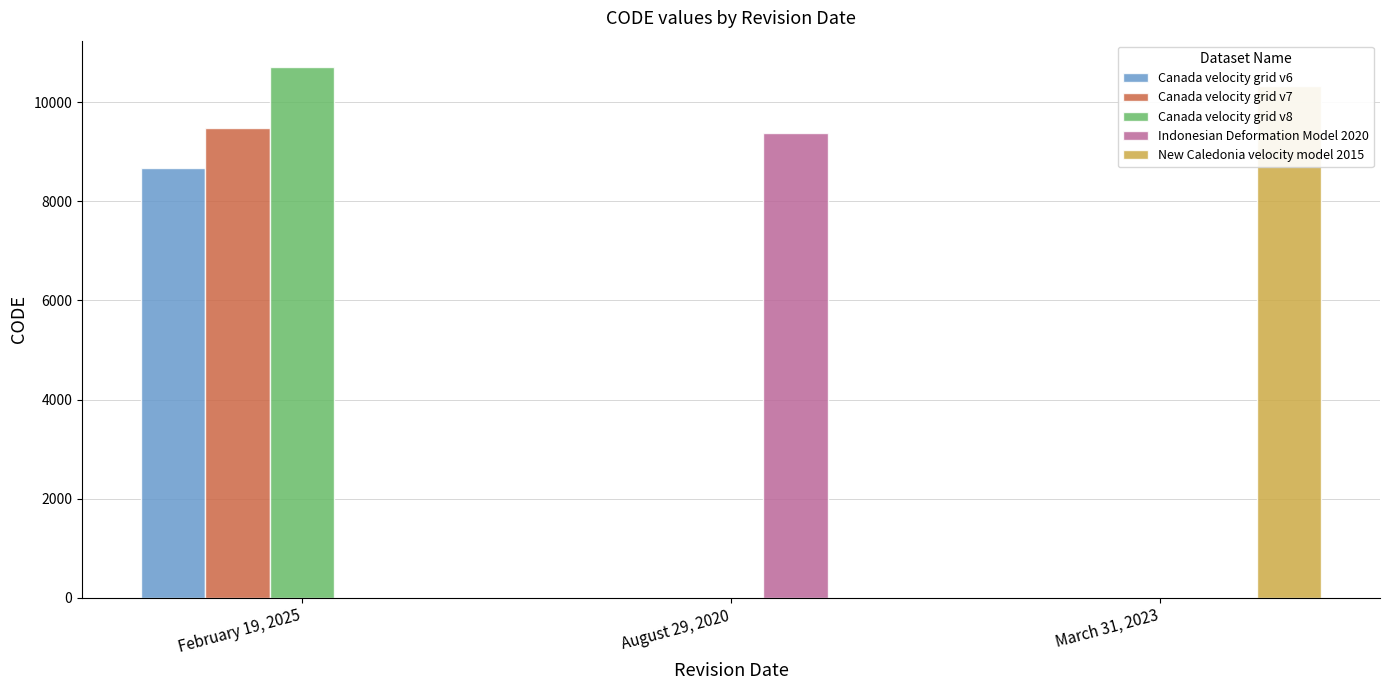

Which has a higher value, February 19, 2025 or August 29, 2020?

February 19, 2025